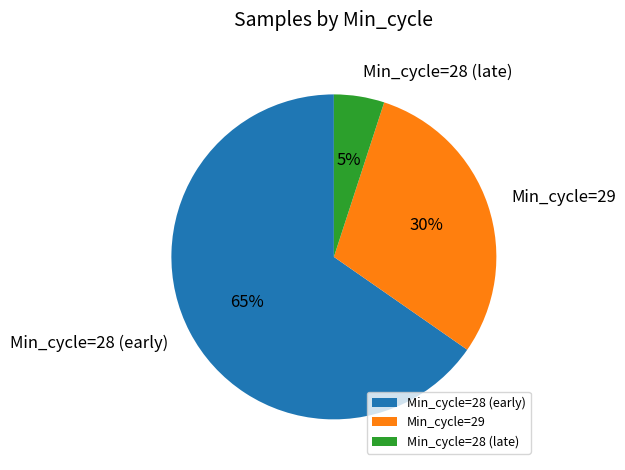

To the nearest percent, what is the average slice percentage?

33%